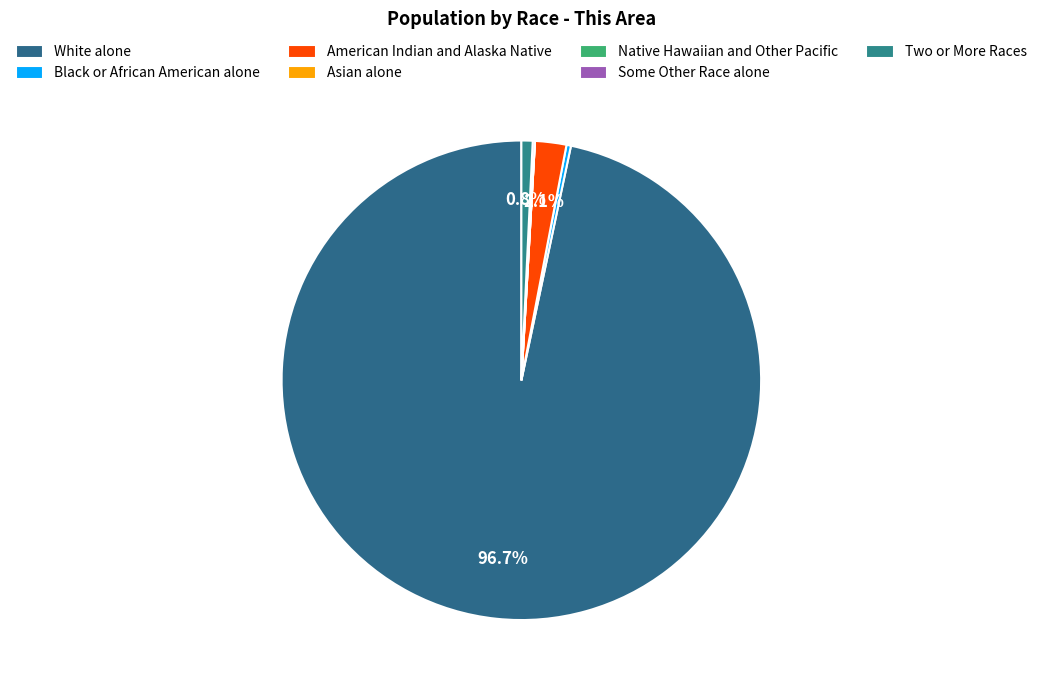

How many segments does this pie chart have?

7